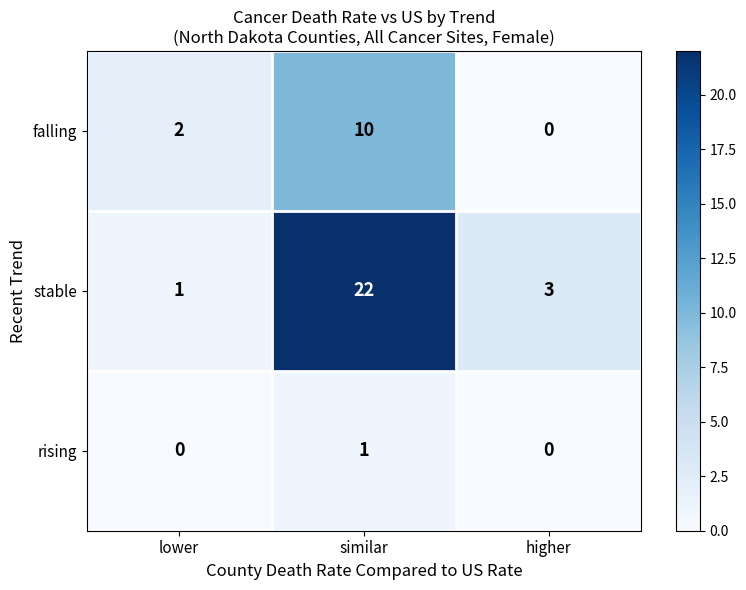

What is the total value across all series at lower?

3